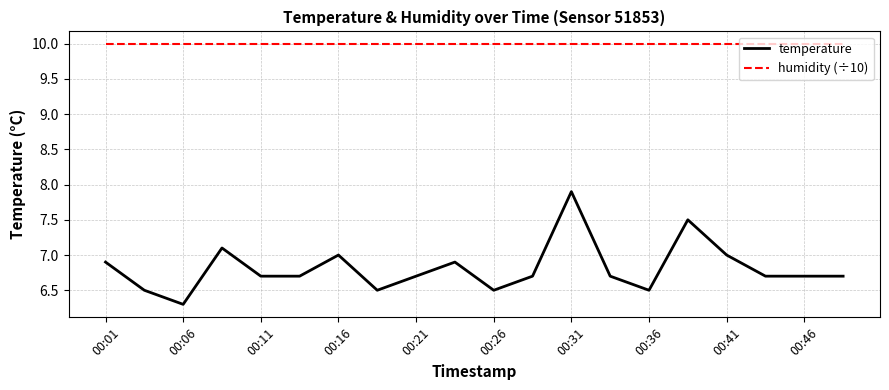

True or false: temperature and humidity (÷10) cross at least once.

False